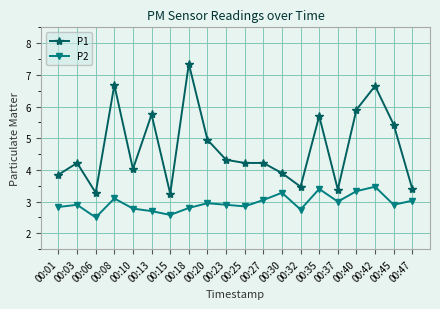

What is the sum of all P2 values?

59.1